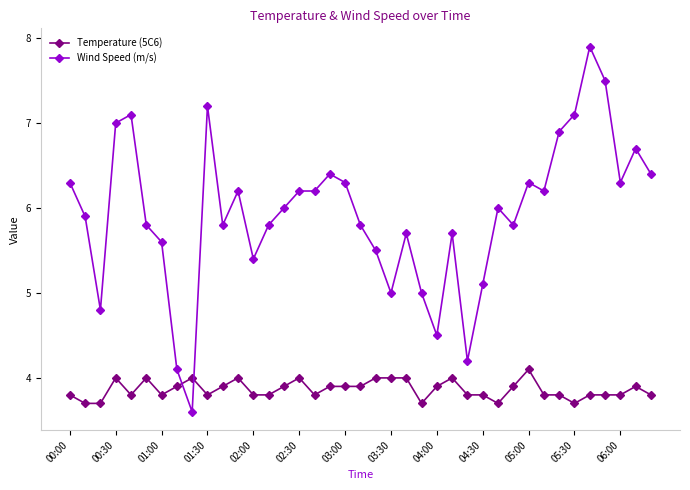

List the series in order of their peak value, highest first.

Wind Speed (m/s), Temperature (5C6)